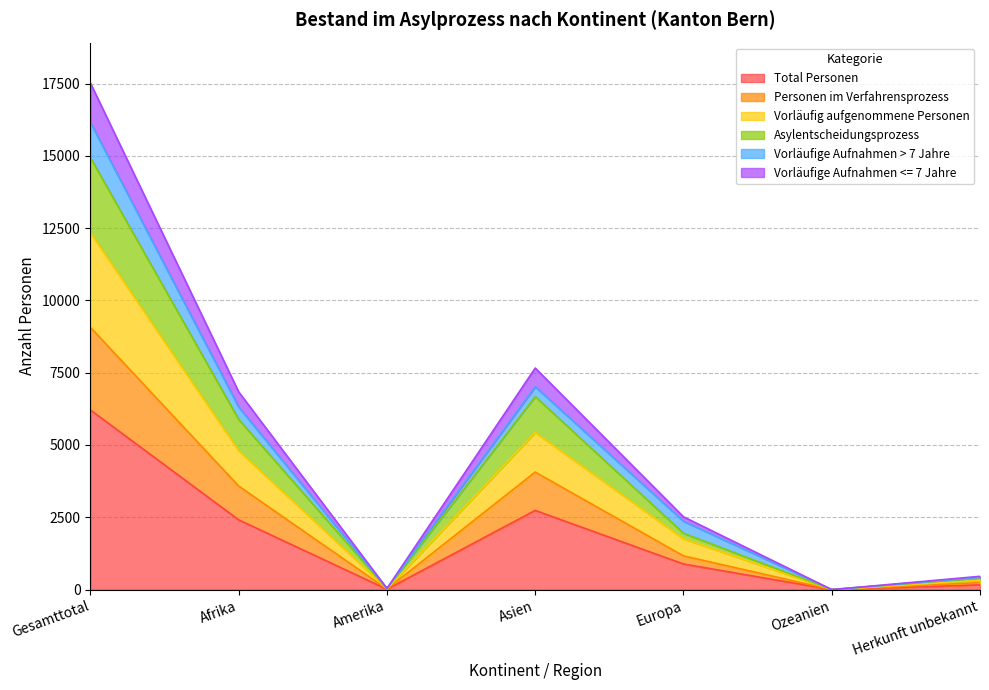

What is the highest value of the Total Personen series?

6211